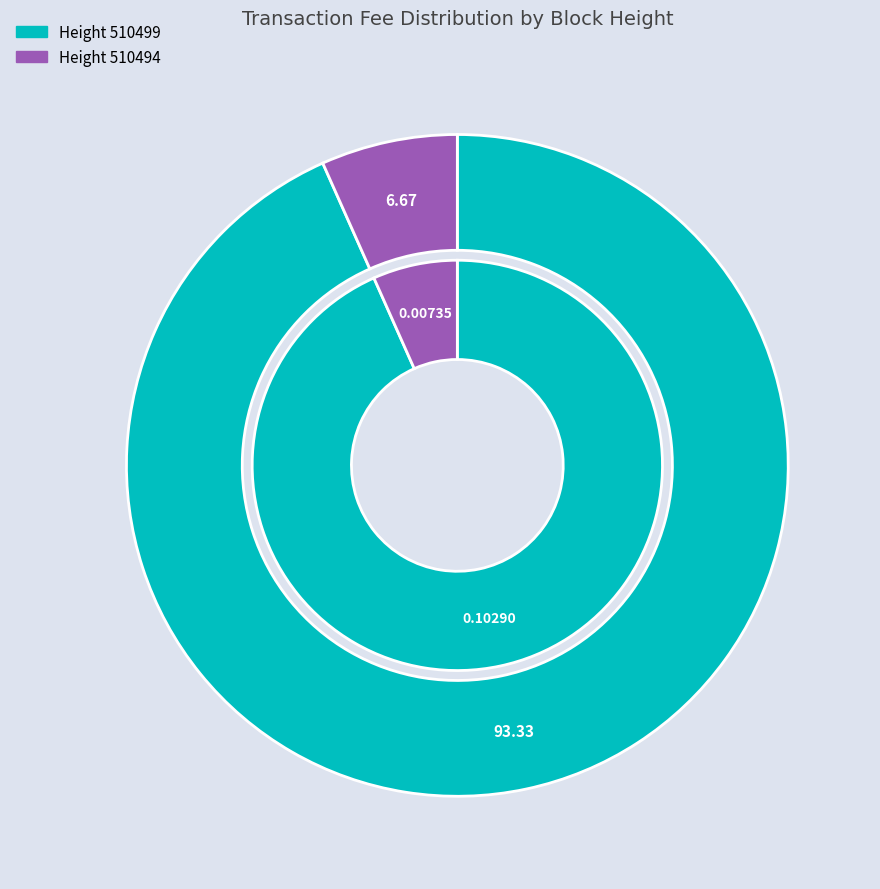

To the nearest percent, what percentage of the pie is 510494?

7%